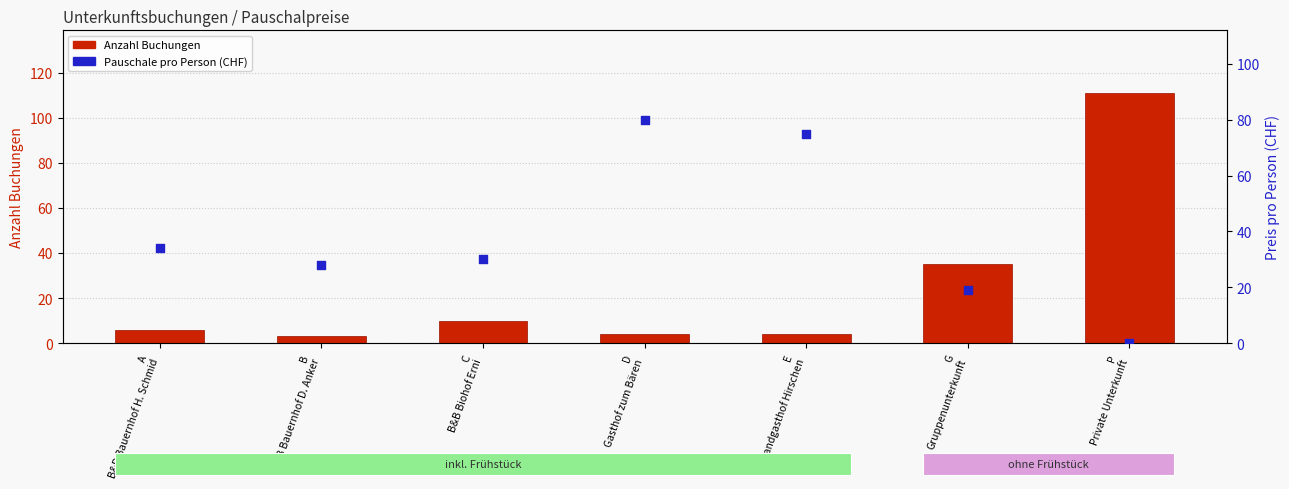

What is the total value across all series at A
B&B Bauernhof H. Schmid?

40